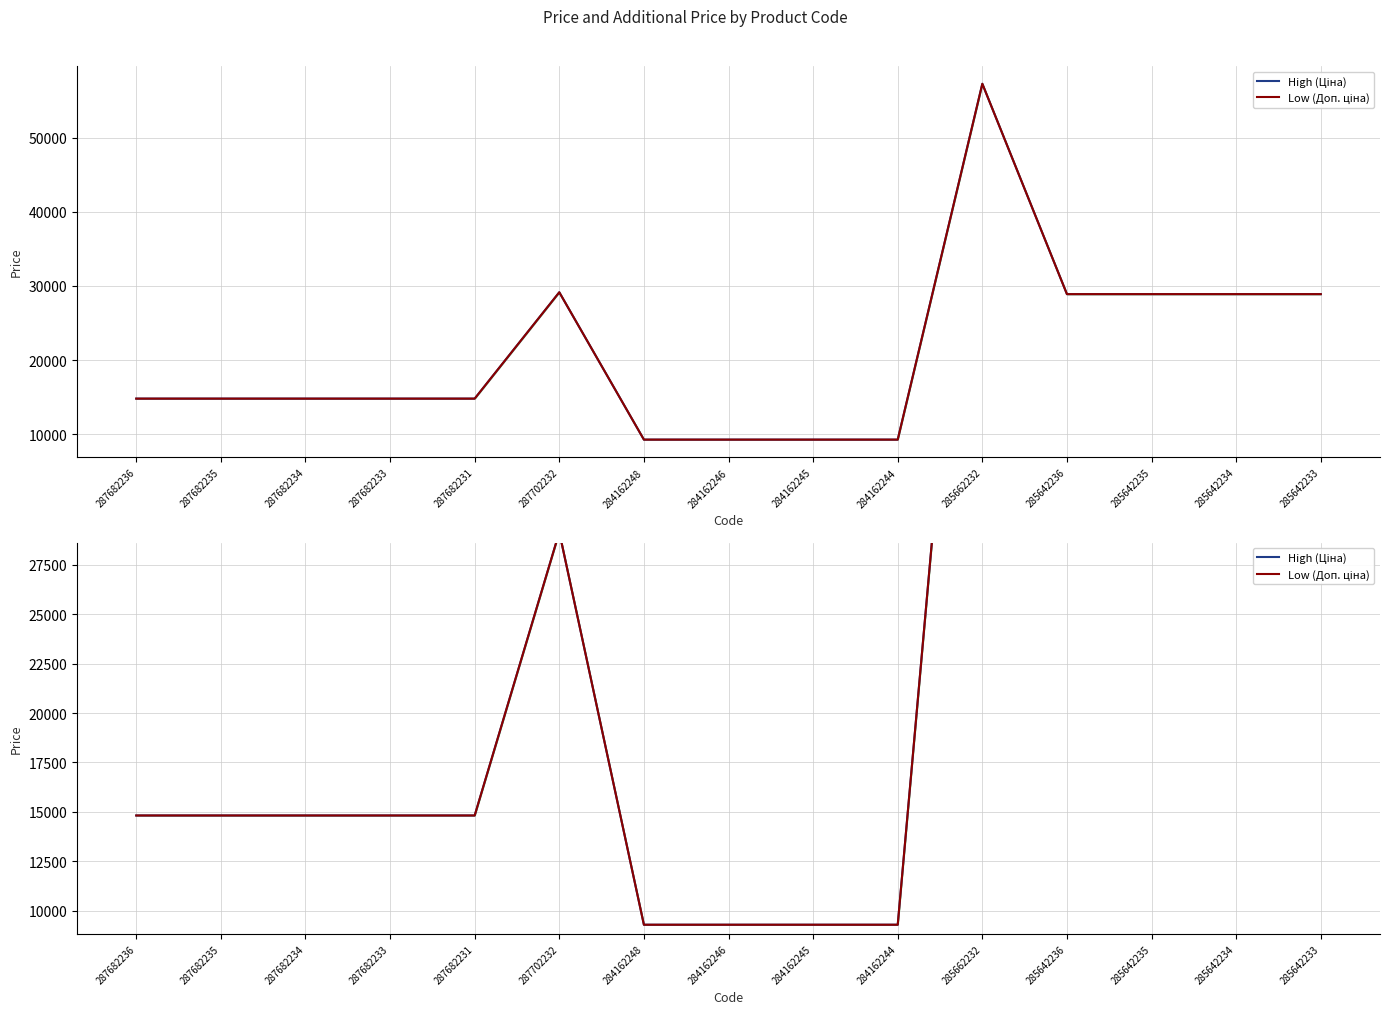

Reading left to right, extract all data points from this chart.

High (Ціна): 14817.6	14817.6	14817.6	14817.6	14817.6	29152.3	9290.5	9290.5	9290.5	9290.5	57258.0	28901.7	28901.7	28901.7	28901.7
Low (Доп. ціна): 14817.6	14817.6	14817.6	14817.6	14817.6	29152.3	9290.5	9290.5	9290.5	9290.5	57258.0	28901.7	28901.7	28901.7	28901.7